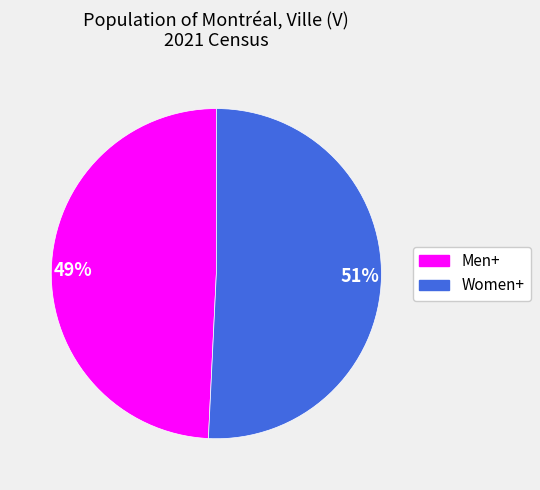

To the nearest percent, what portion does 49% represent?

49%